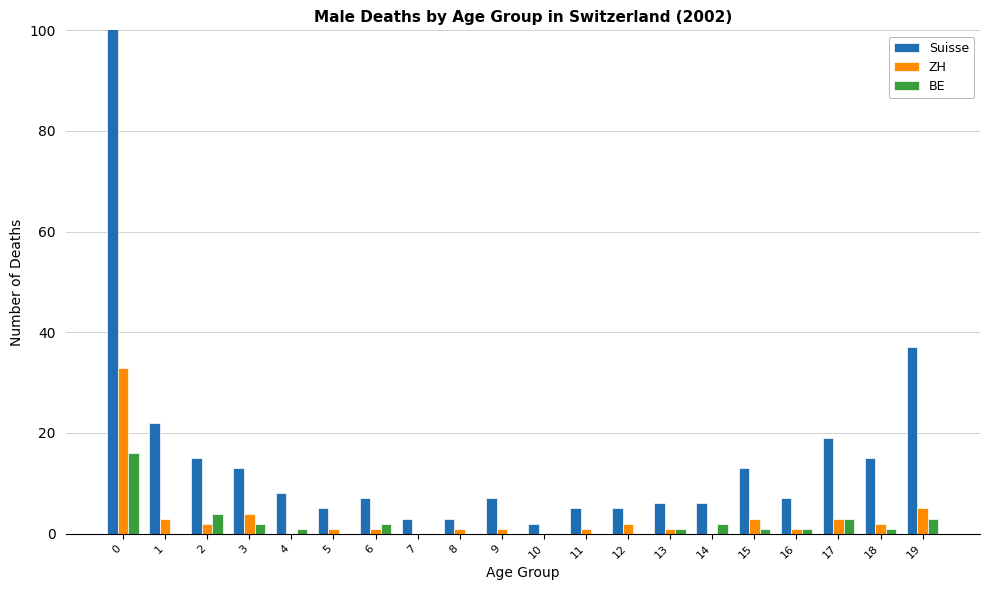

Is it true that BE equals -6 at 1?

False